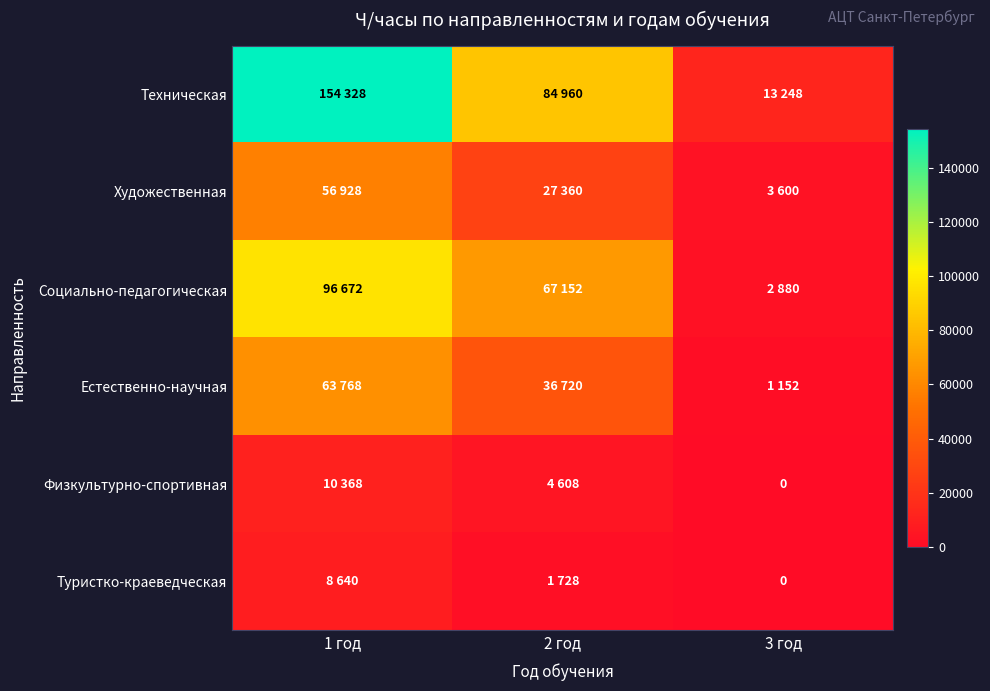

The Туристко-краеведческая series shows 1728 at 2 год. True or false?

True